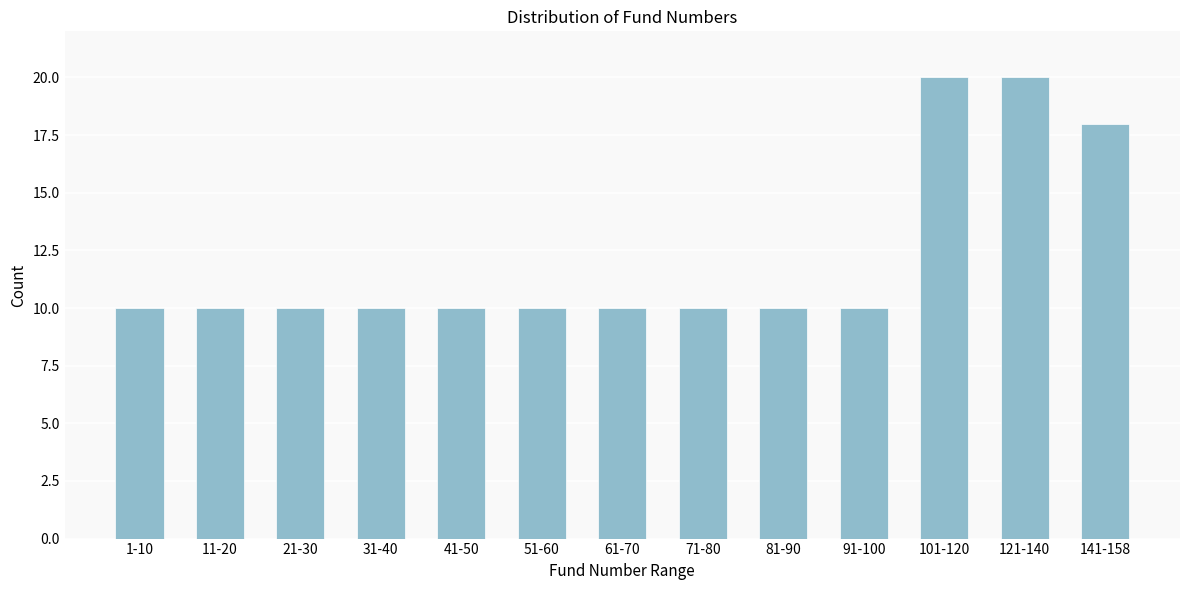

Reading right to left, transcribe all the data shown in this chart.

18	20	20	10	10	10	10	10	10	10	10	10	10